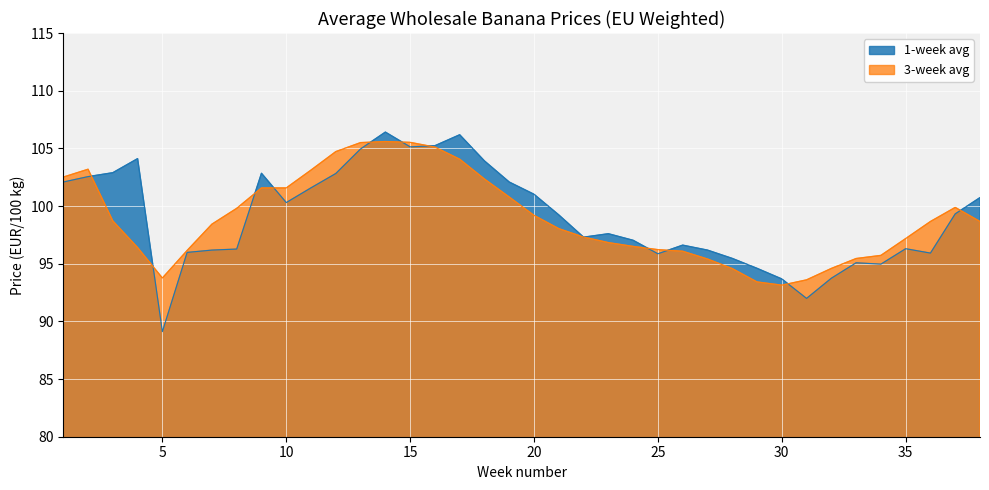

The 1-week avg series shows 101.0 at 20. True or false?

True